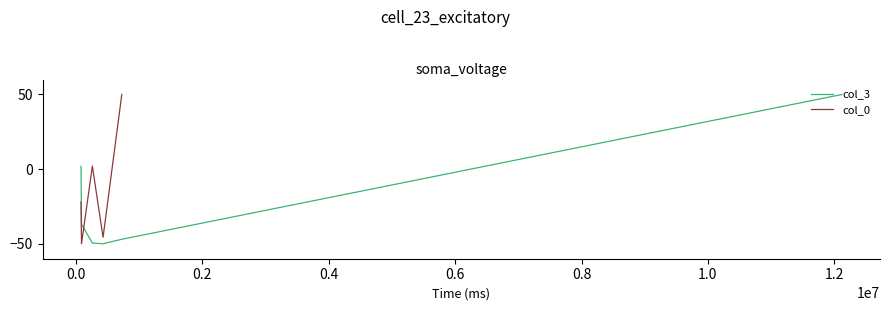

What is the difference between the maximum and minimum values in the col_0 series?

100.0